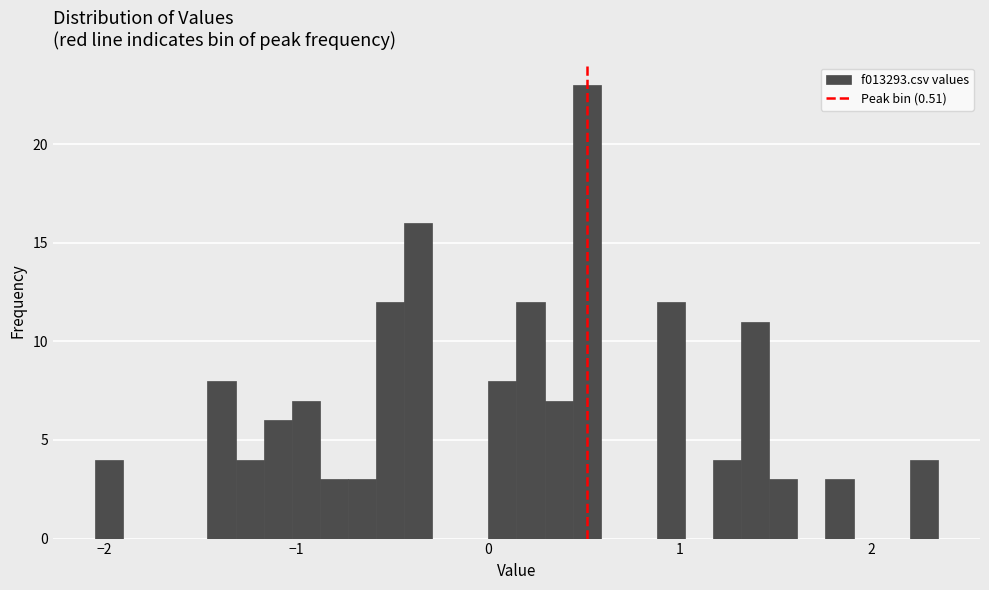

Read against the x-axis, roughly where is the centre of the tallest bar?

0.5